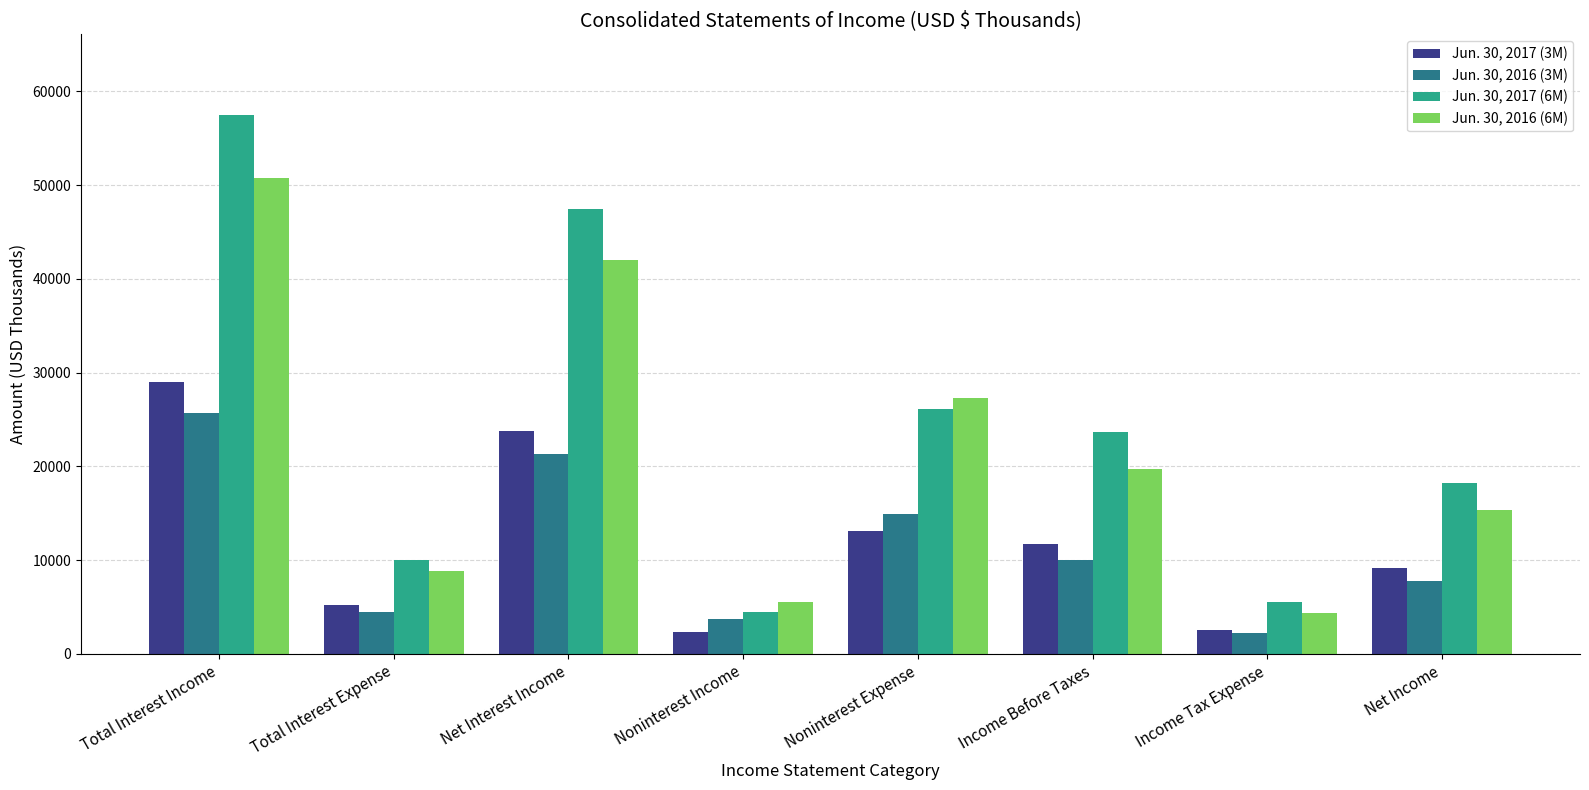

What is the sum of all Jun. 30, 2017 (6M) values?

192938